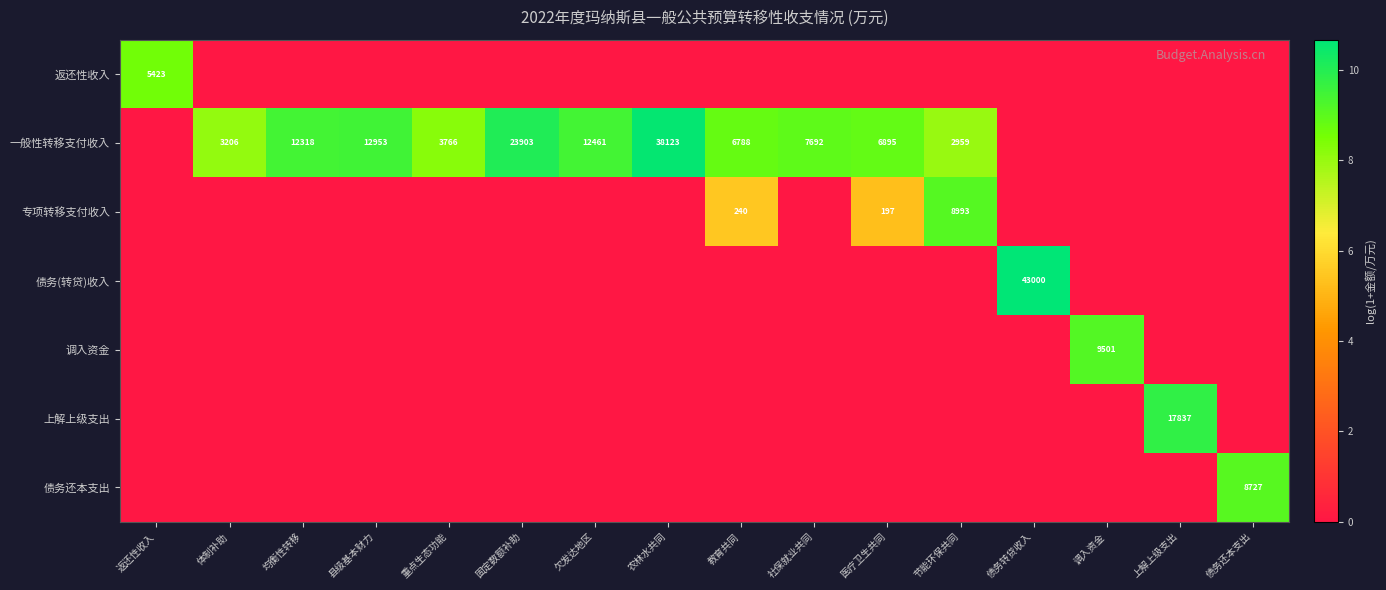

Is it true that 返还性收入 equals 5423 at 返还性收入?

True